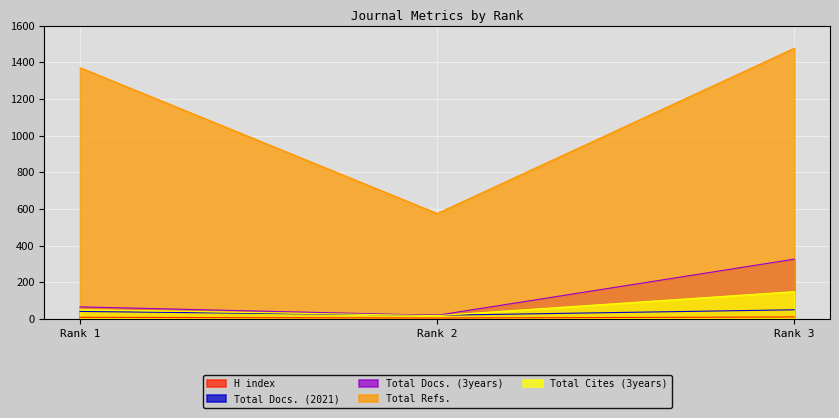

What is the sum of all Total Docs. (3years) values?

412